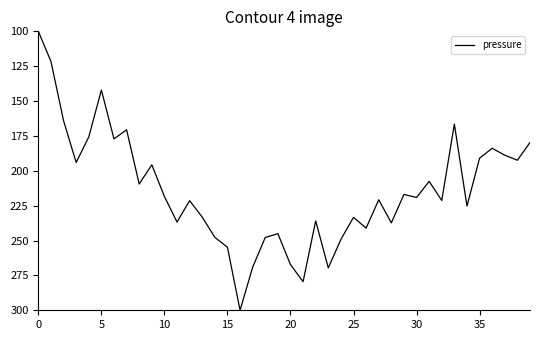

What is the smallest value displayed?

100.0